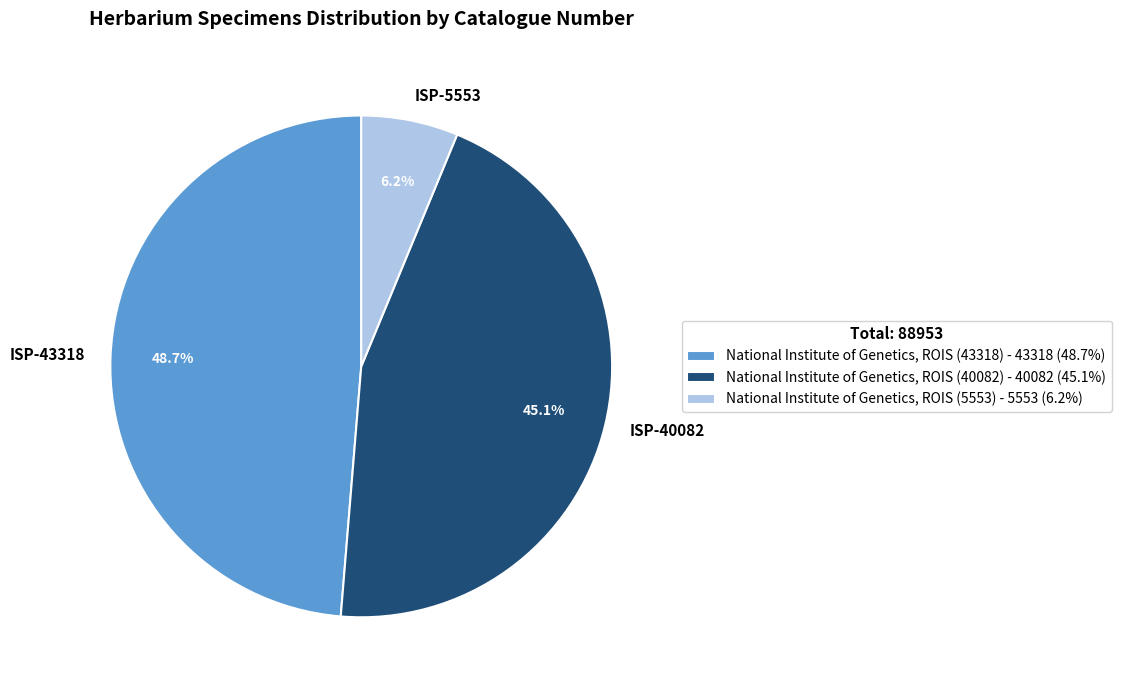

Between ISP-5553 and ISP-40082, which is larger?

ISP-40082